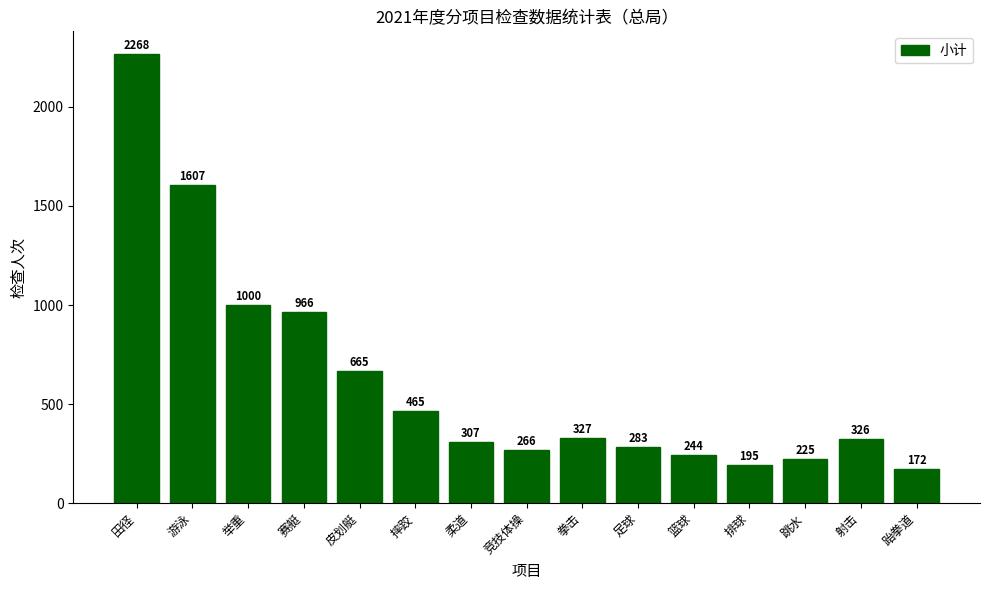

True or false: the data shows 1000 at 举重.

True